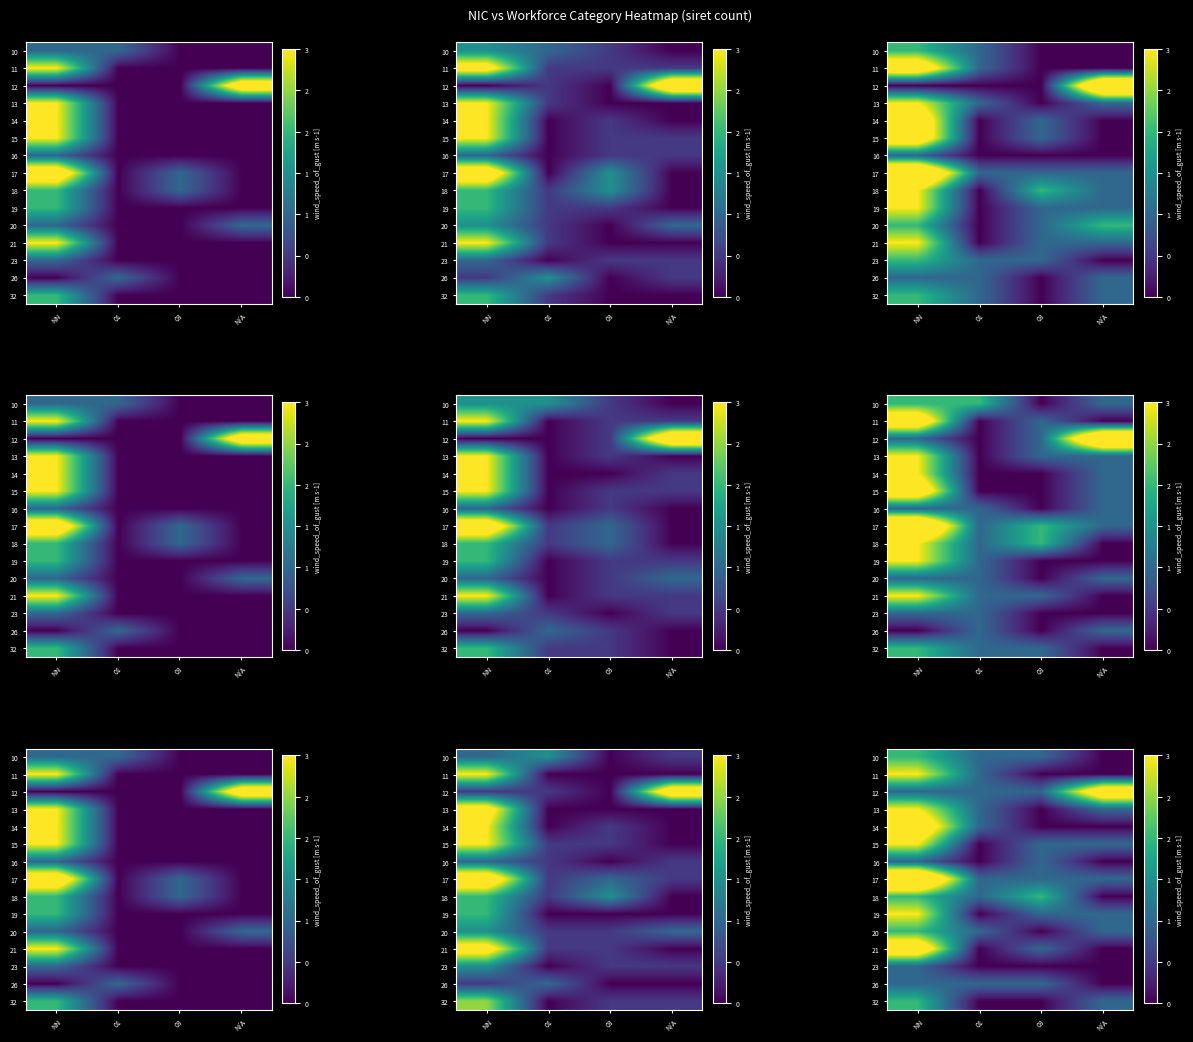

At which category is the sum across all series the highest?

NN